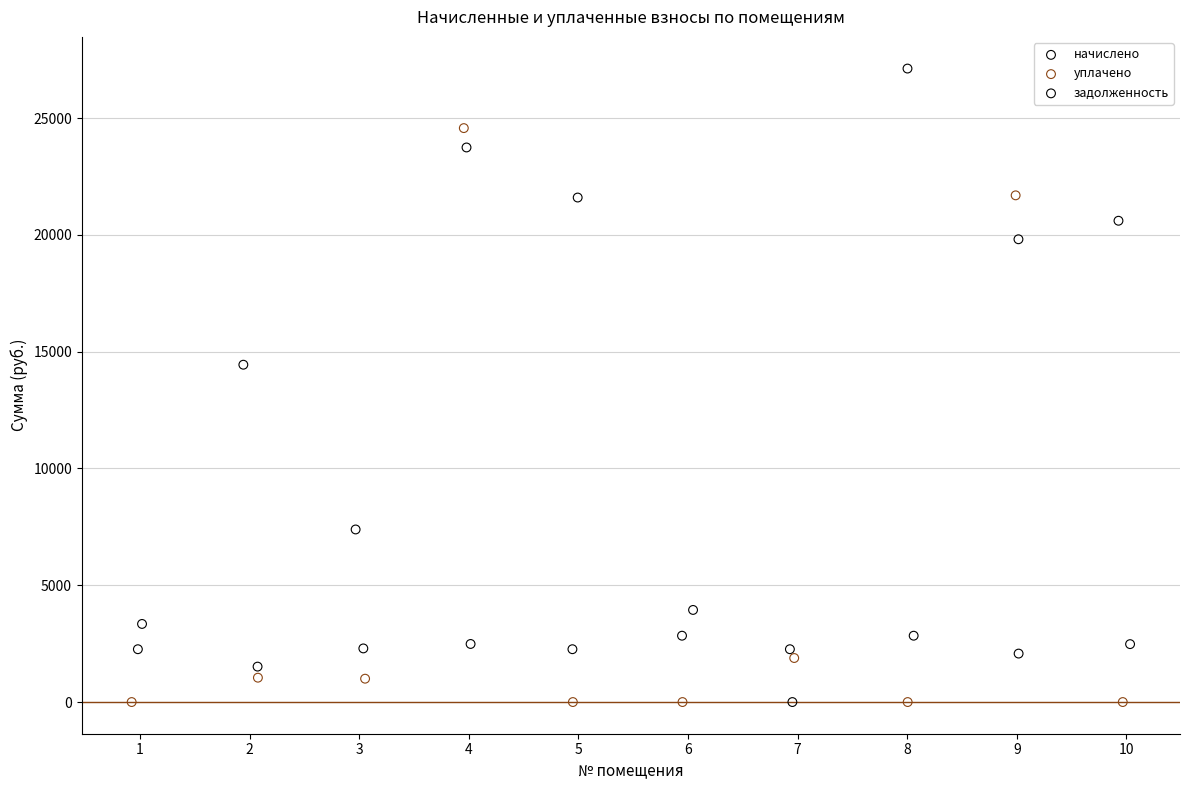

What are all the series names shown in the legend?

начислено, уплачено, задолженность